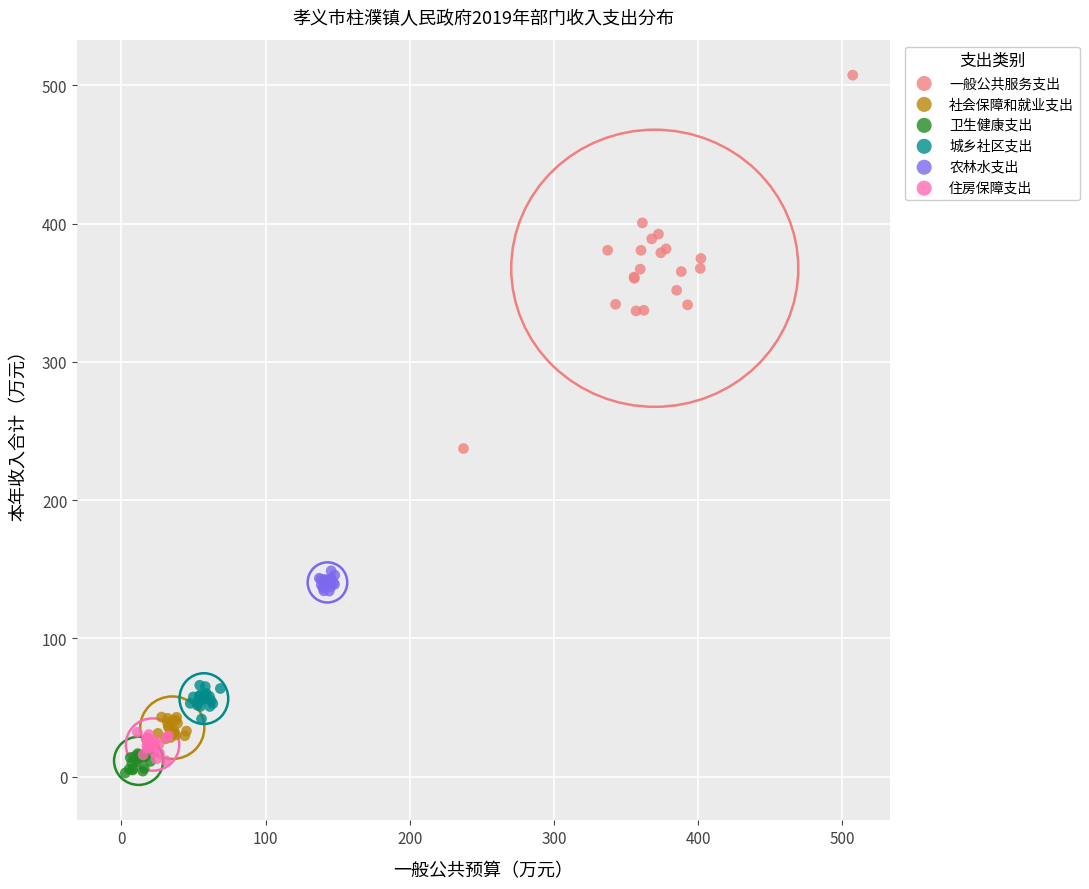

Which series reaches the maximum Y coordinate?

一般公共服务支出